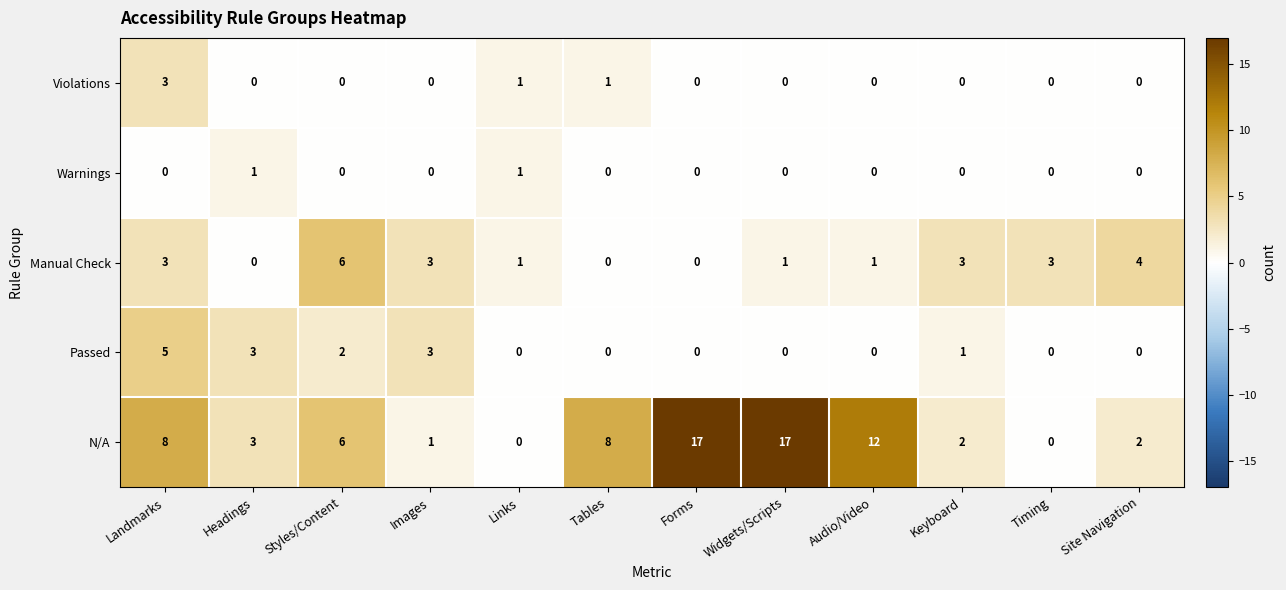

What is the difference between the maximum and minimum values in the Violations series?

3